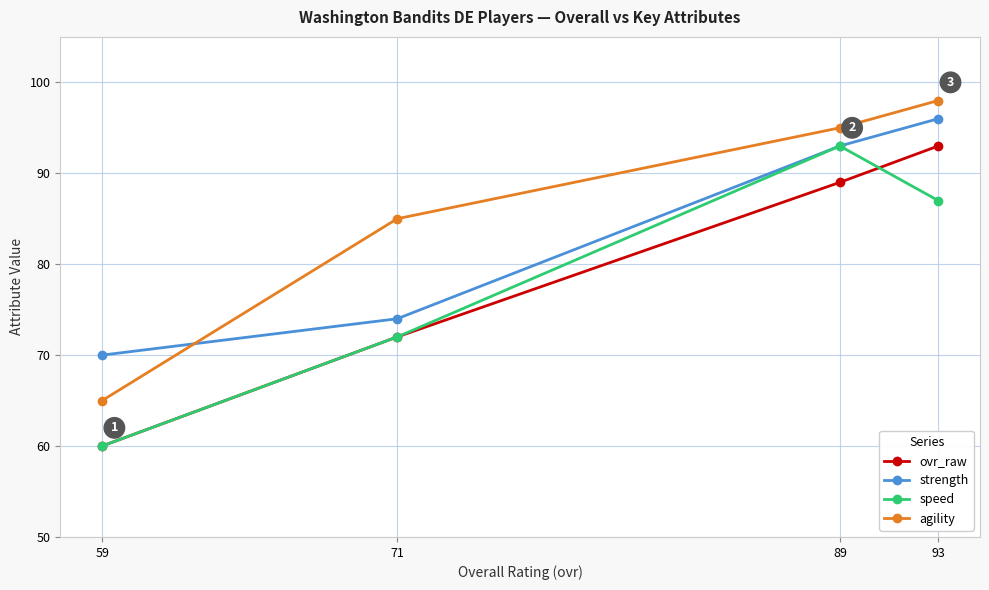

Where is the first local maximum for speed?

89